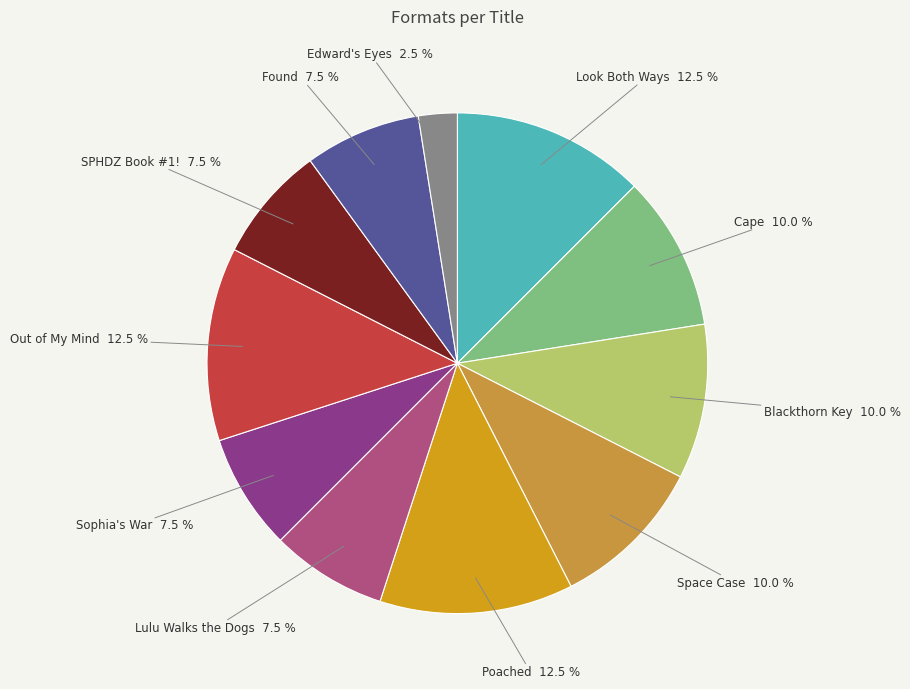

Count the number of slices in the pie.

11